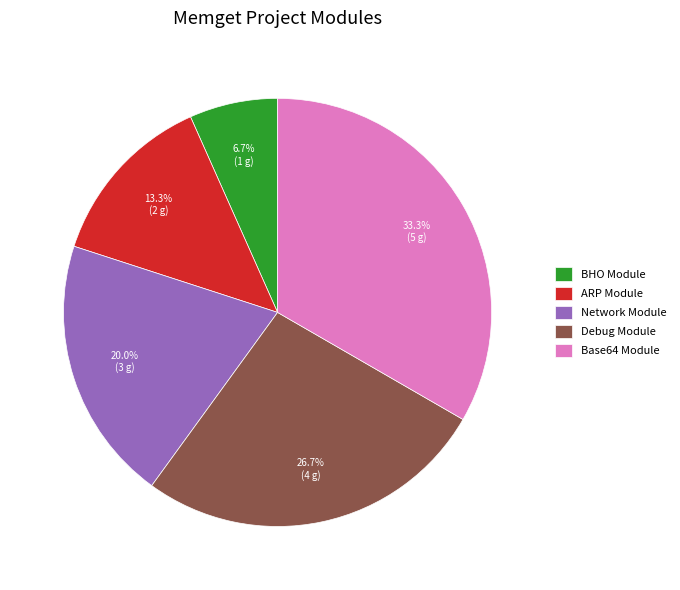

What is the ratio of the value at ARP Module to the value at Debug Module?

0.5